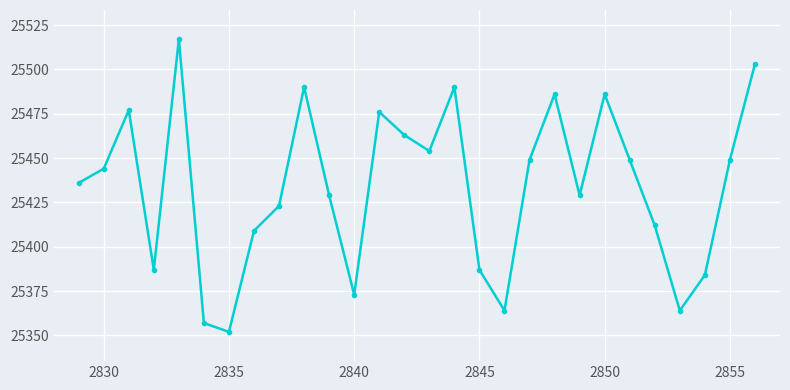

Reading left to right, extract all data points from this chart.

25436	25444	25477	25387	25517	25357	25352	25409	25423	25490	25429	25373	25476	25463	25454	25490	25387	25364	25449	25486	25429	25486	25449	25412	25364	25384	25449	25503